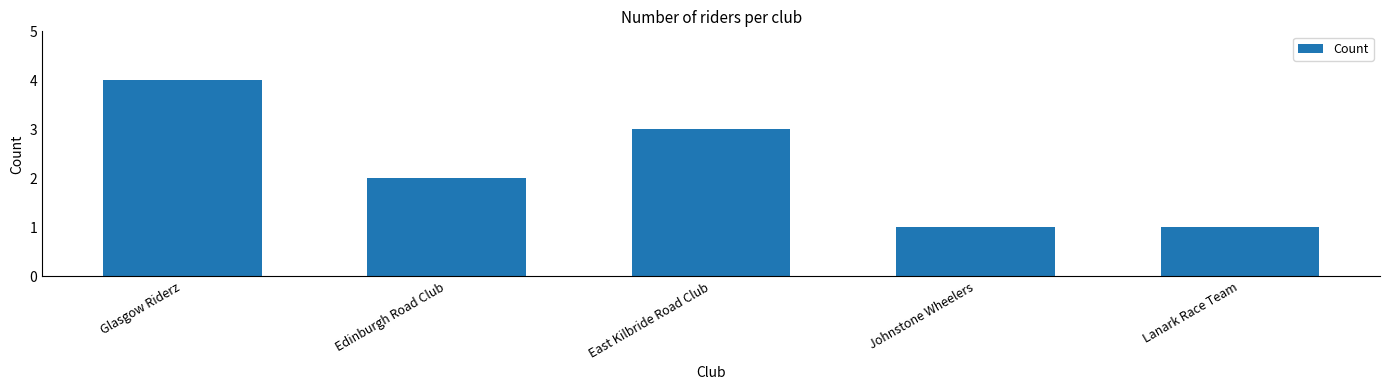

What is the label of the 5th bar from the left?

Lanark Race Team